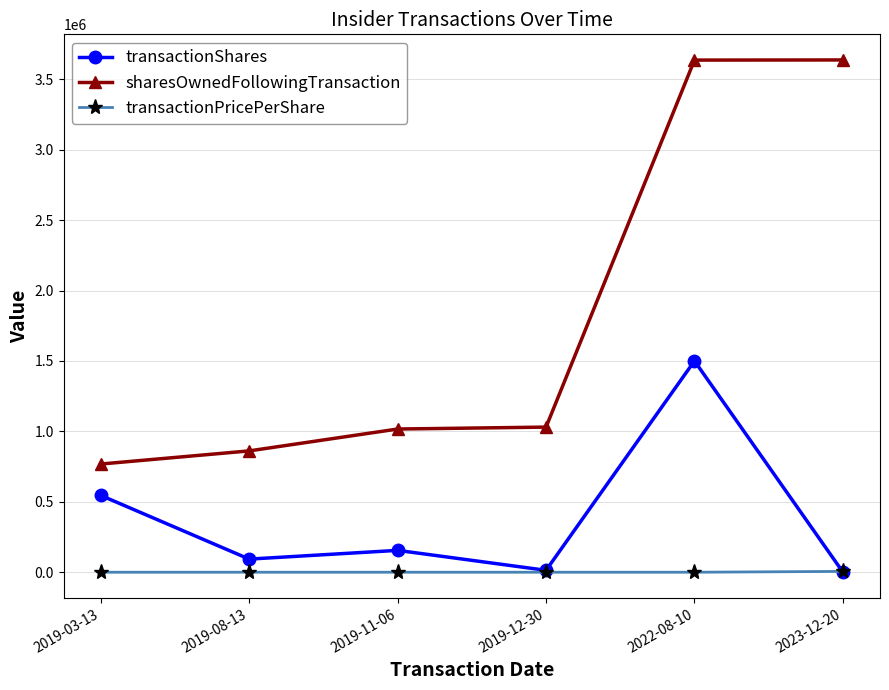

Rank the series by their maximum value, from highest to lowest.

sharesOwnedFollowingTransaction, transactionShares, transactionPricePerShare